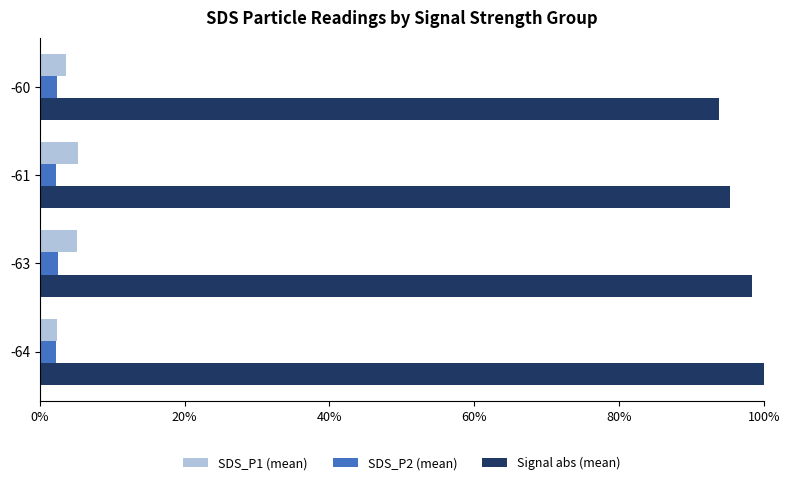

How many data points in SDS_P1 (mean) are above 5?

2